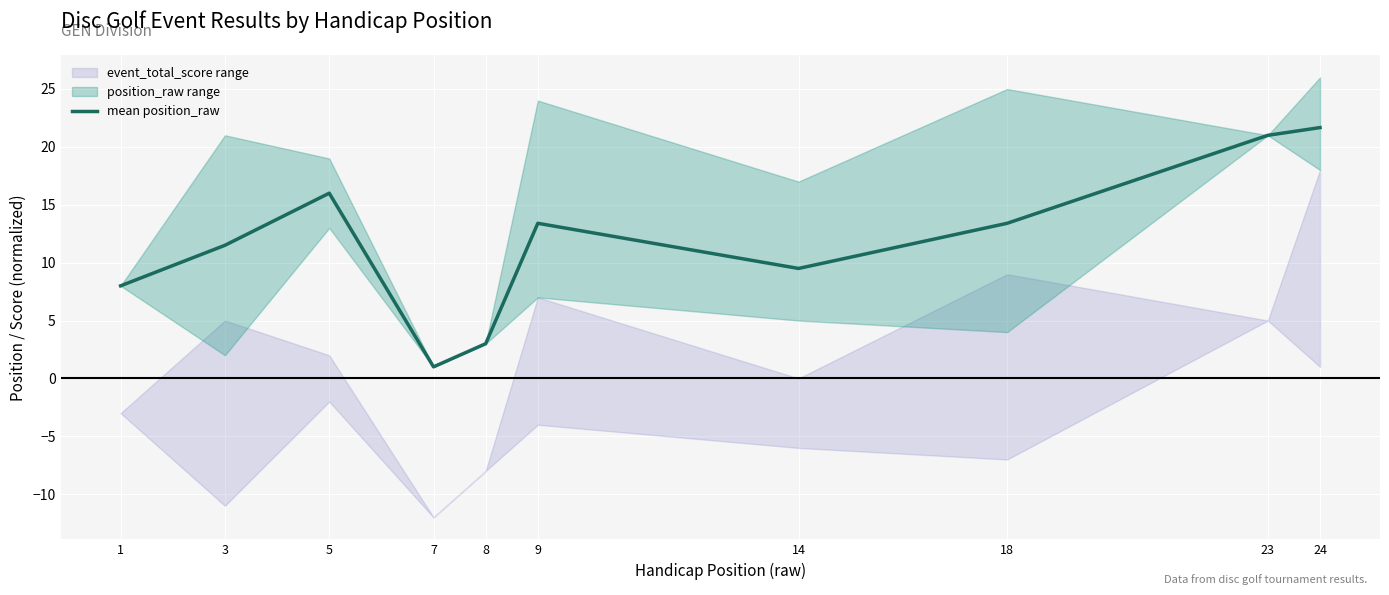

List the labels in order of value, smallest first.

7, 8, 1, 14, 3, 9, 18, 5, 23, 24